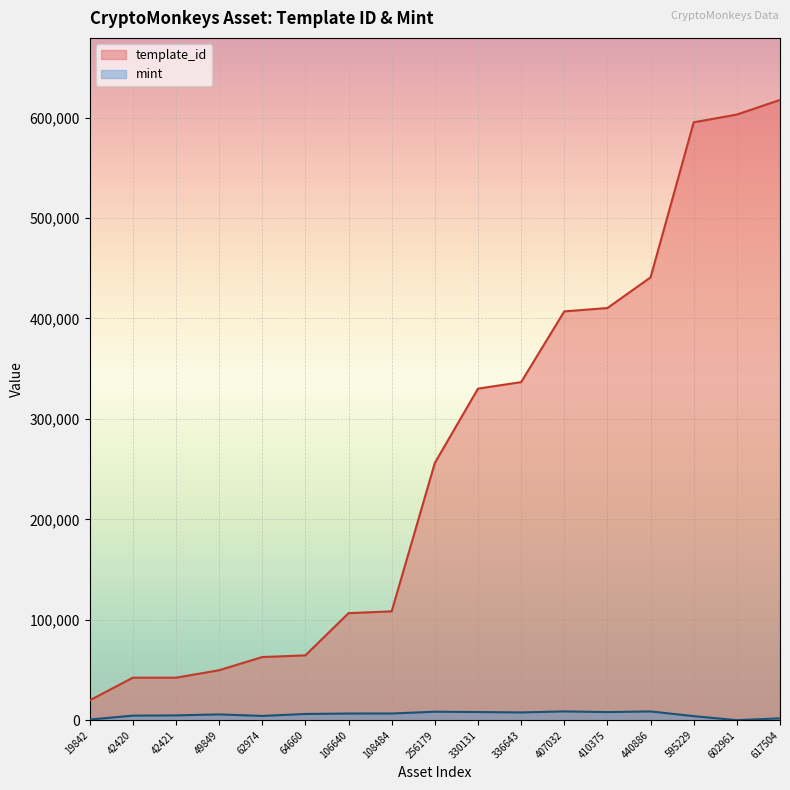

Is it true that mint equals 745 at 19842?

True